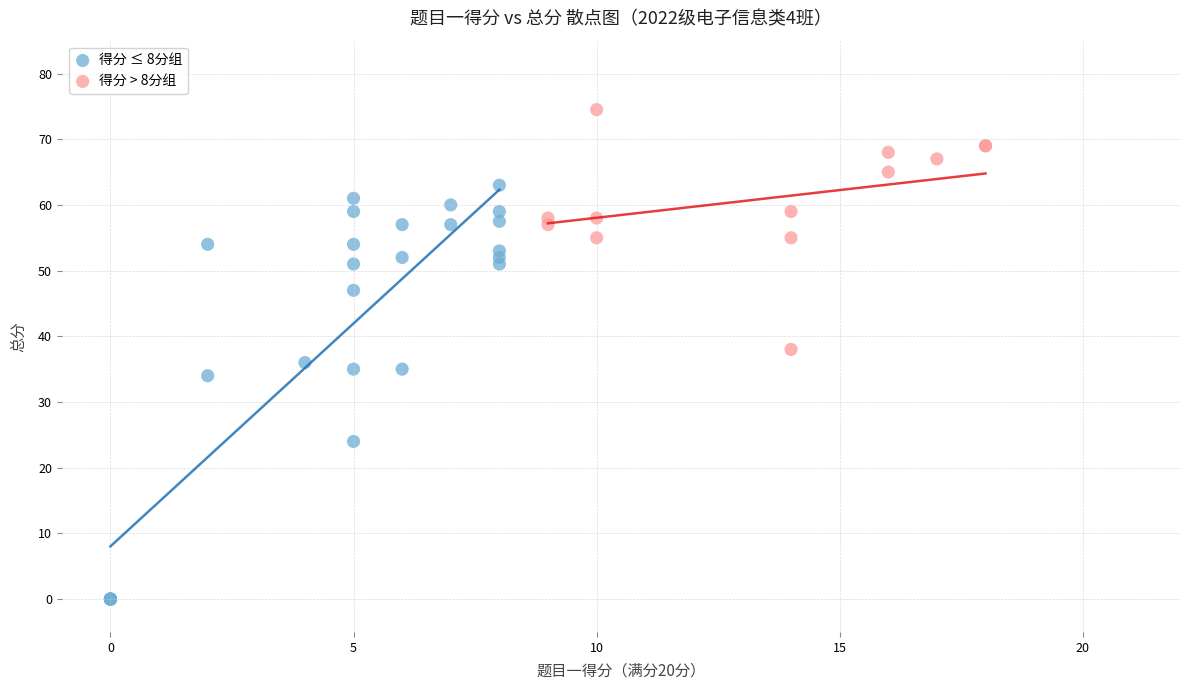

Which series has the largest Y range (max minus min)?

得分 ≤ 8分组